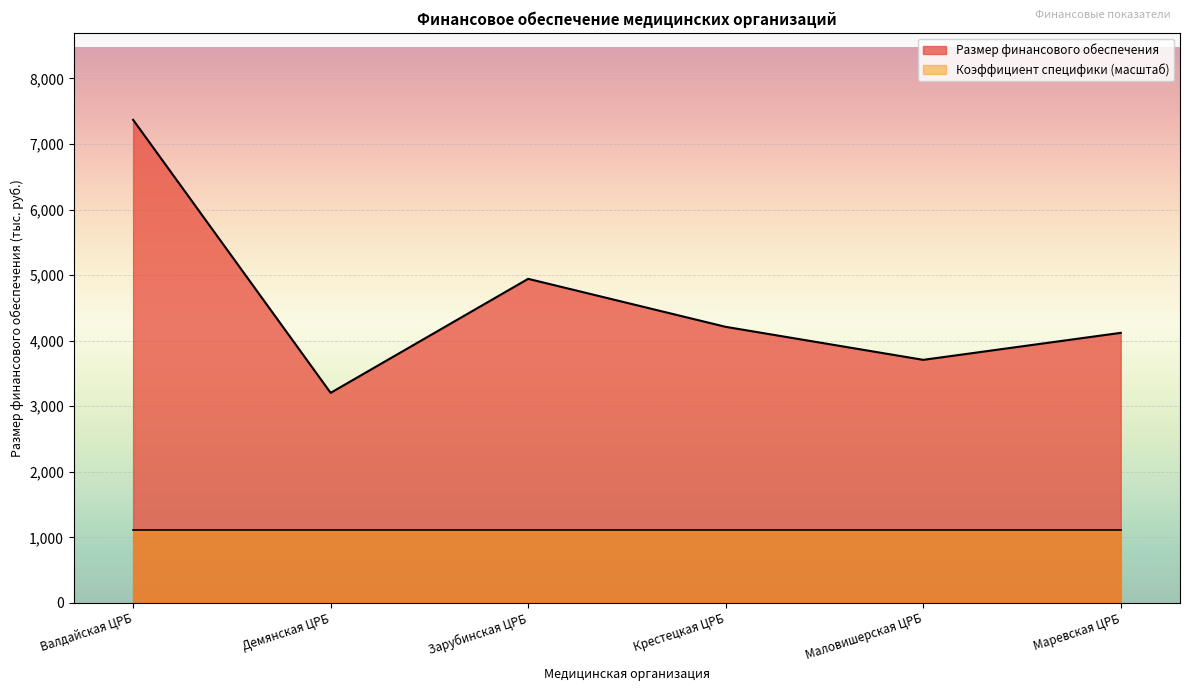

What is the difference between the maximum and minimum values in the Размер финансового обеспечения series?

4165.4